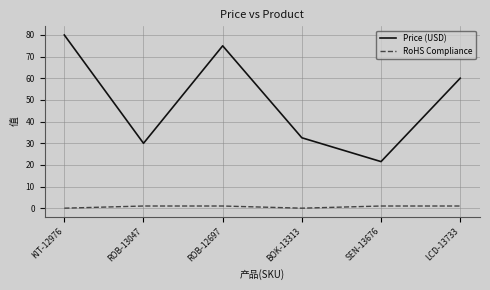

Which series has the largest total across all categories?

Price (USD)